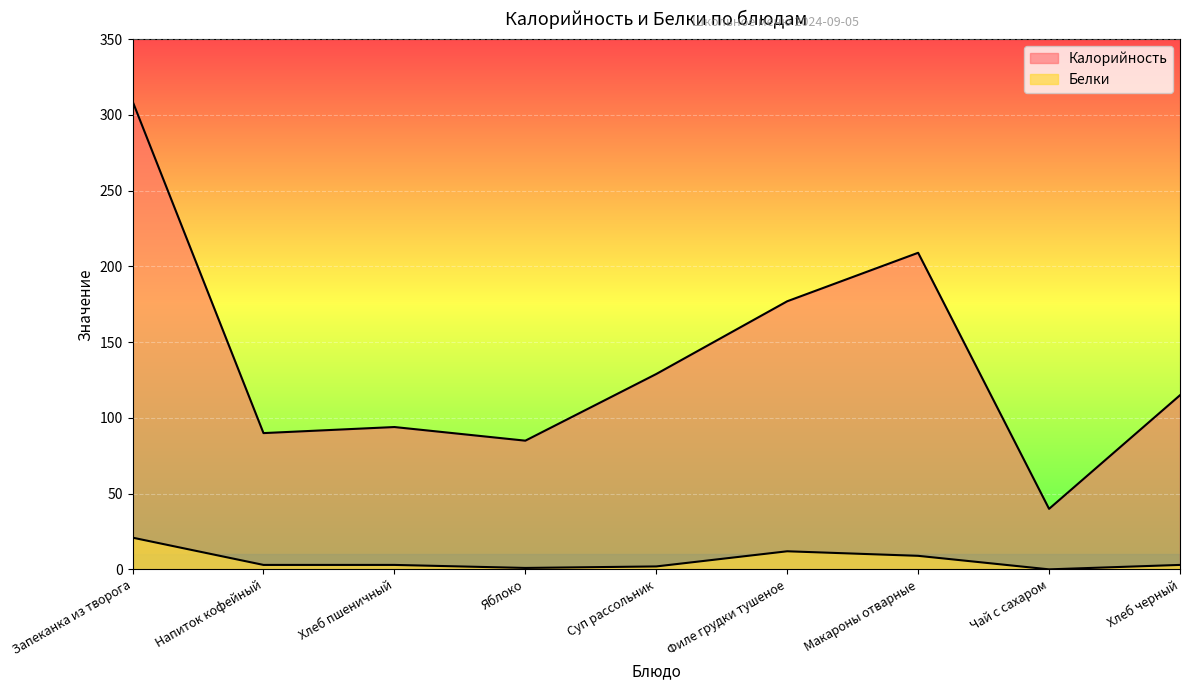

At Филе грудки тушеное, list the series in order from smallest to largest.

Белки, Калорийность